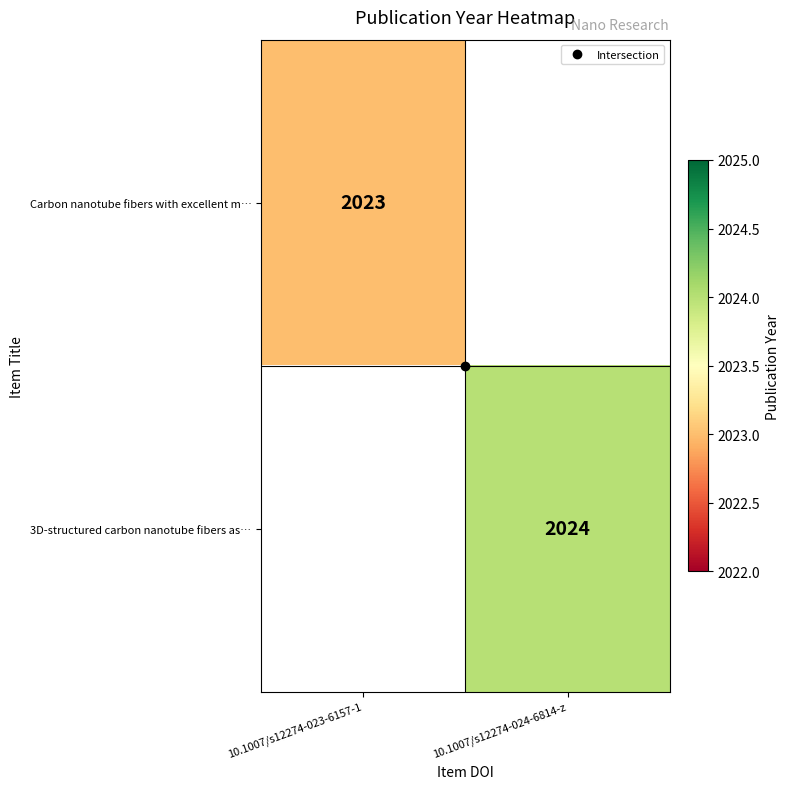

Which category has the lowest value across all series?

10.1007/s12274-023-6157-1